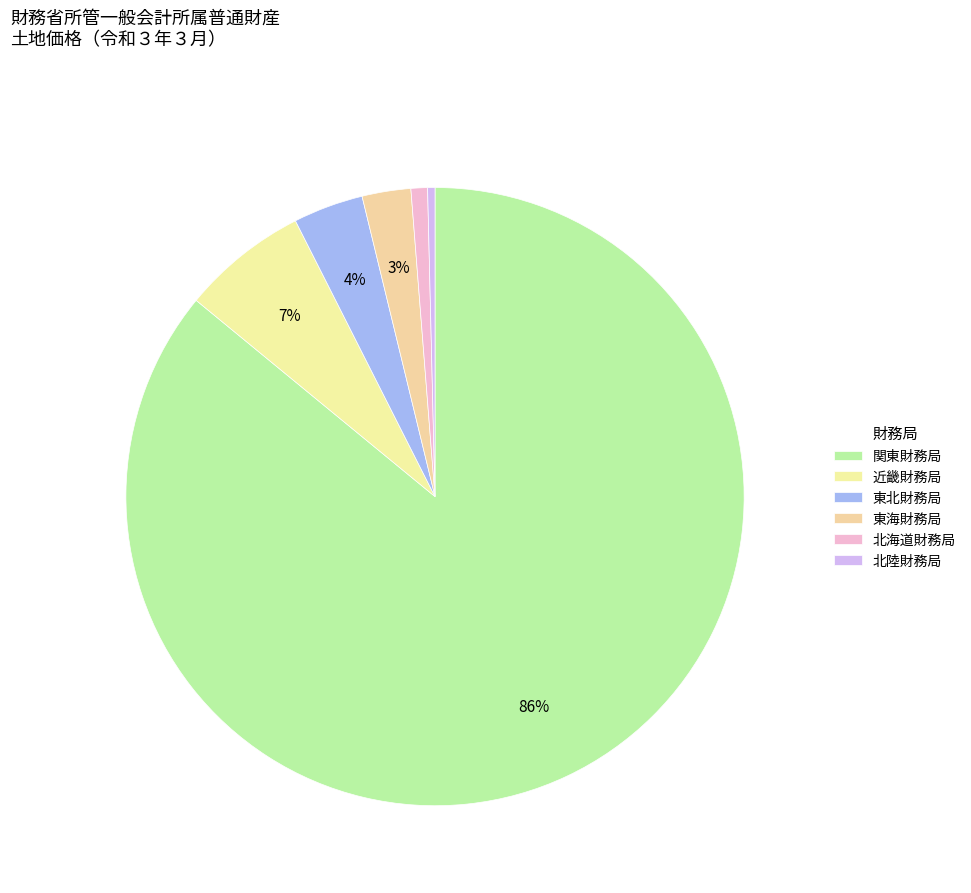

How many segments does this pie chart have?

6